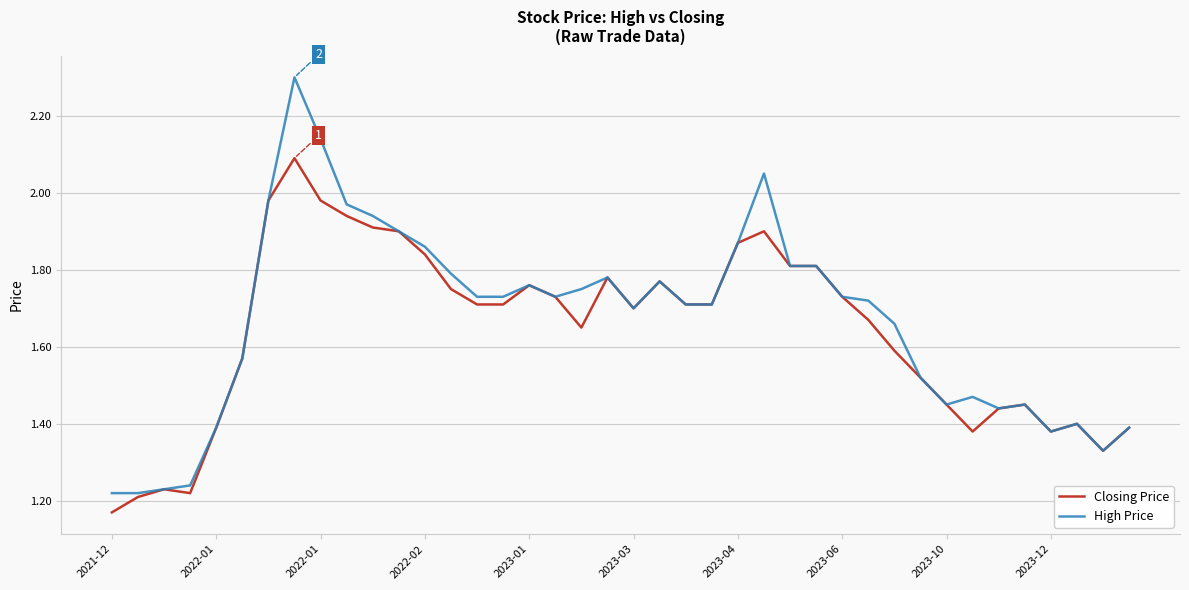

Rank the series by their maximum value, from lowest to highest.

Closing Price, High Price